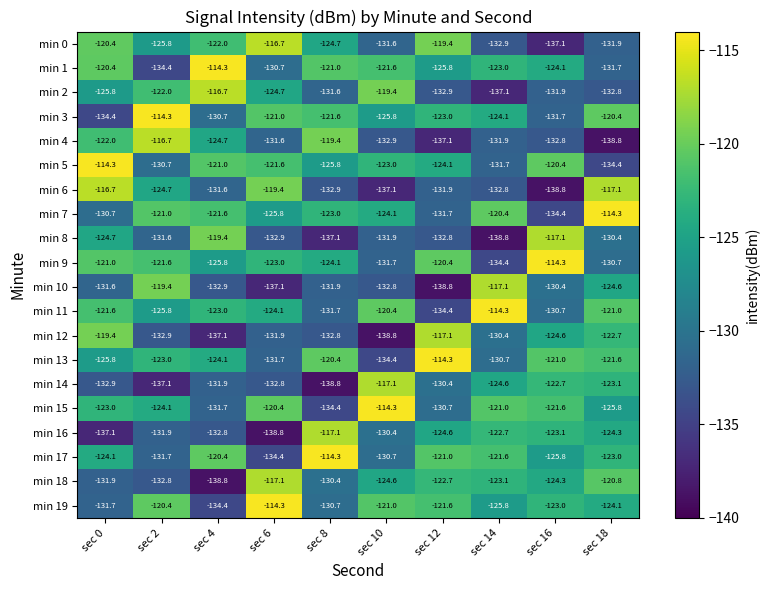

Which series changed the most between sec 4 and sec 10?

min 15